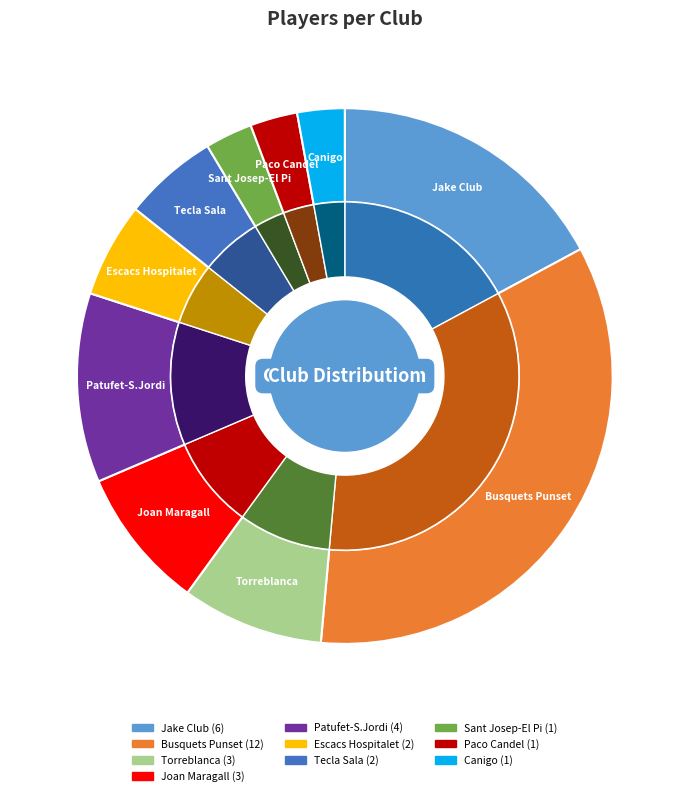

Does any single category account for the majority?

No